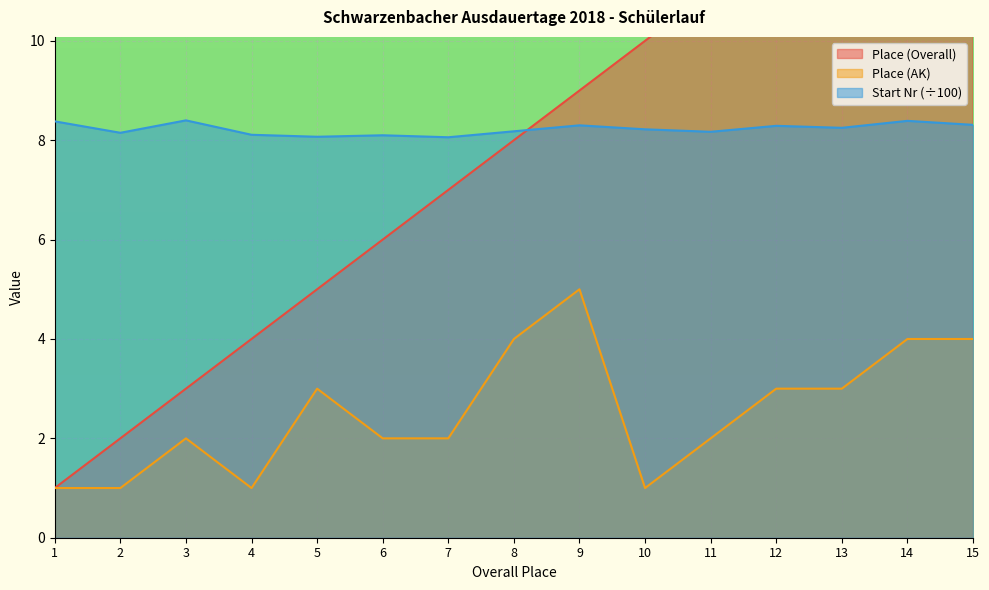

Between 10 and 8, which is larger?

10